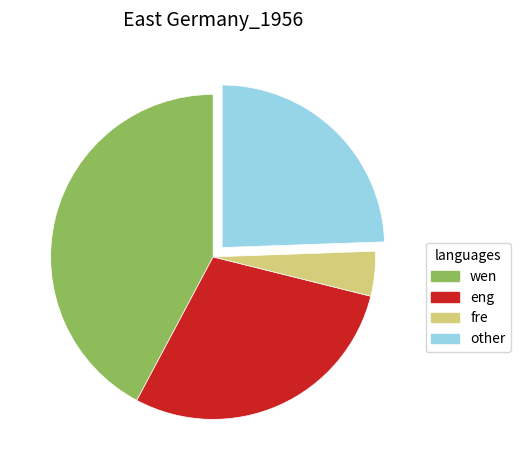

Is there a majority slice in this chart?

No